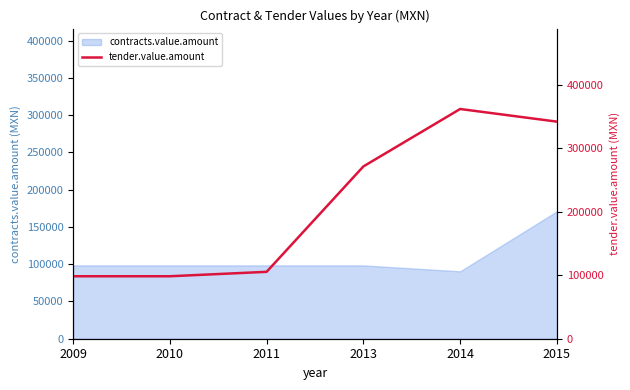

List the labels in order of value, largest first.

2014, 2015, 2013, 2011, 2009, 2010